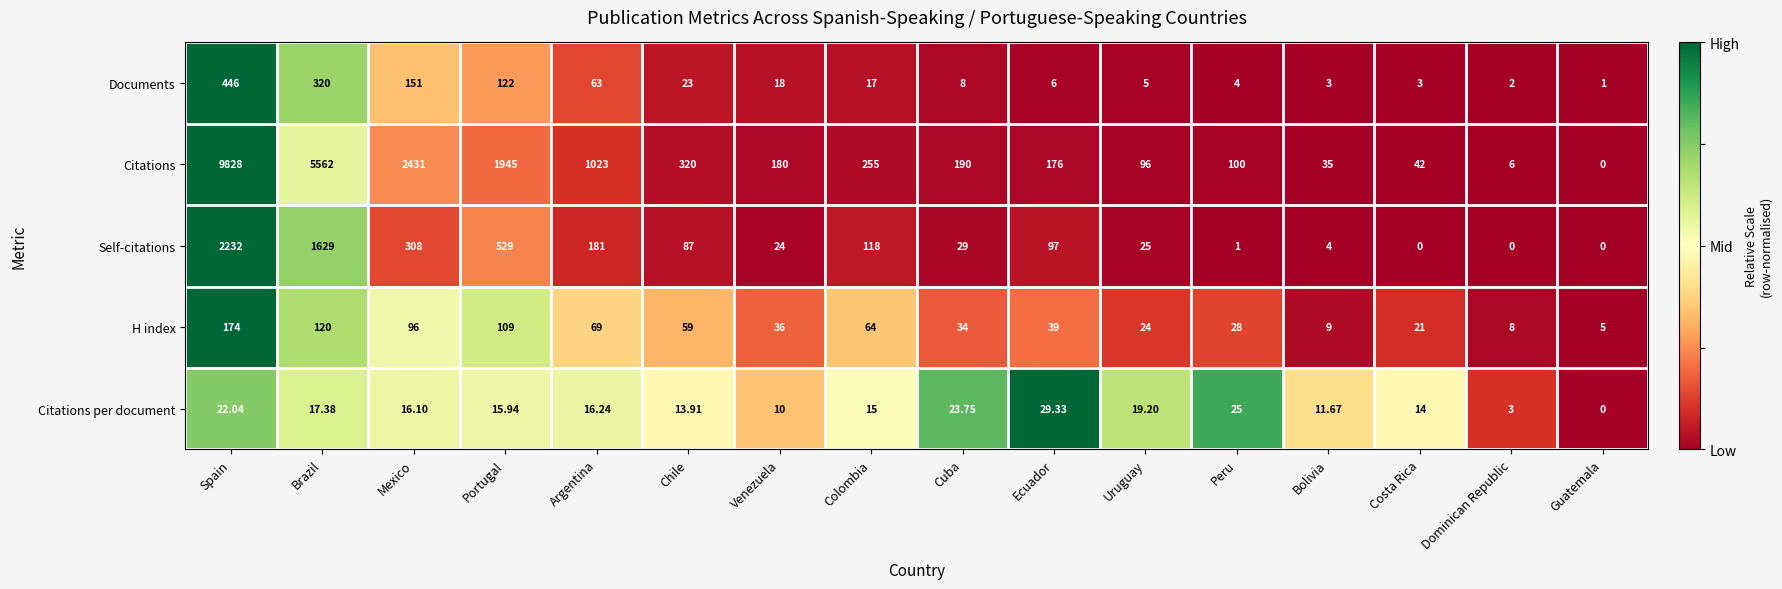

How many data points in Citations per document are less than 16?

8